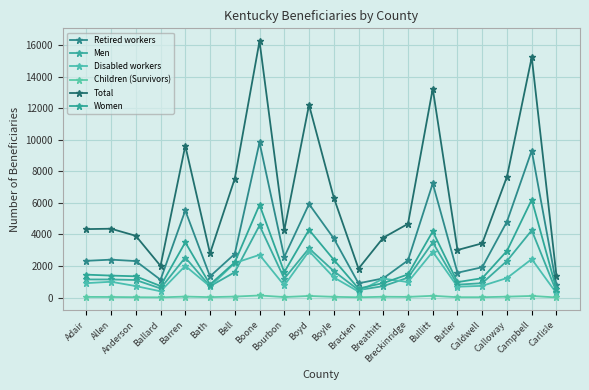

At which label does Men reach its peak?

Boone